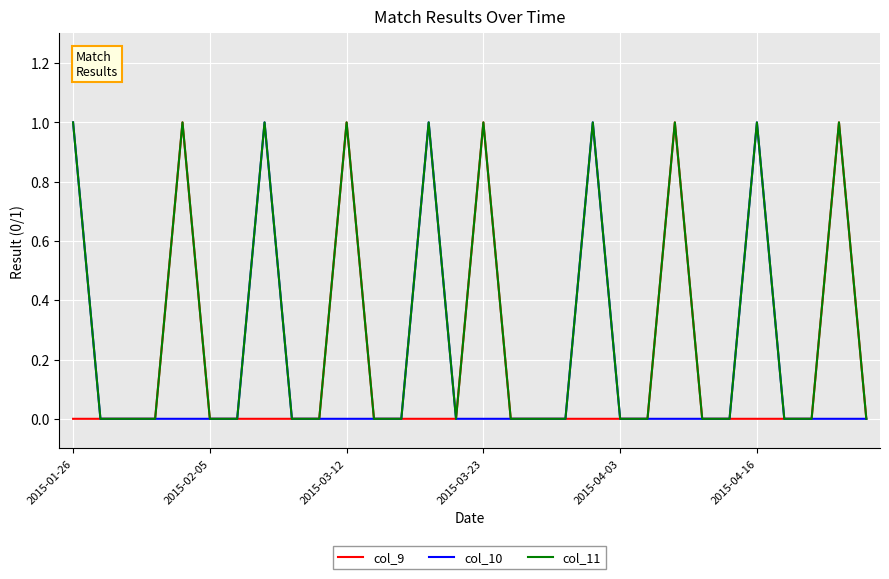

Which series has the largest total across all categories?

col_11